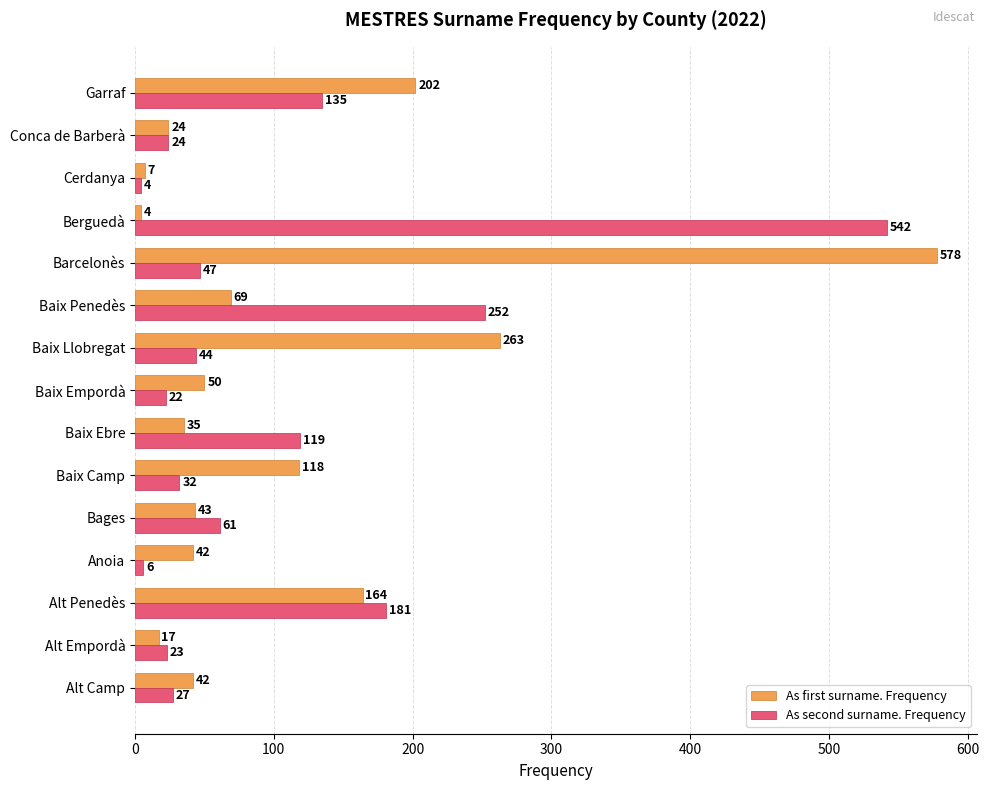

The As second surname. Frequency series shows 21 at Baix Llobregat. True or false?

False